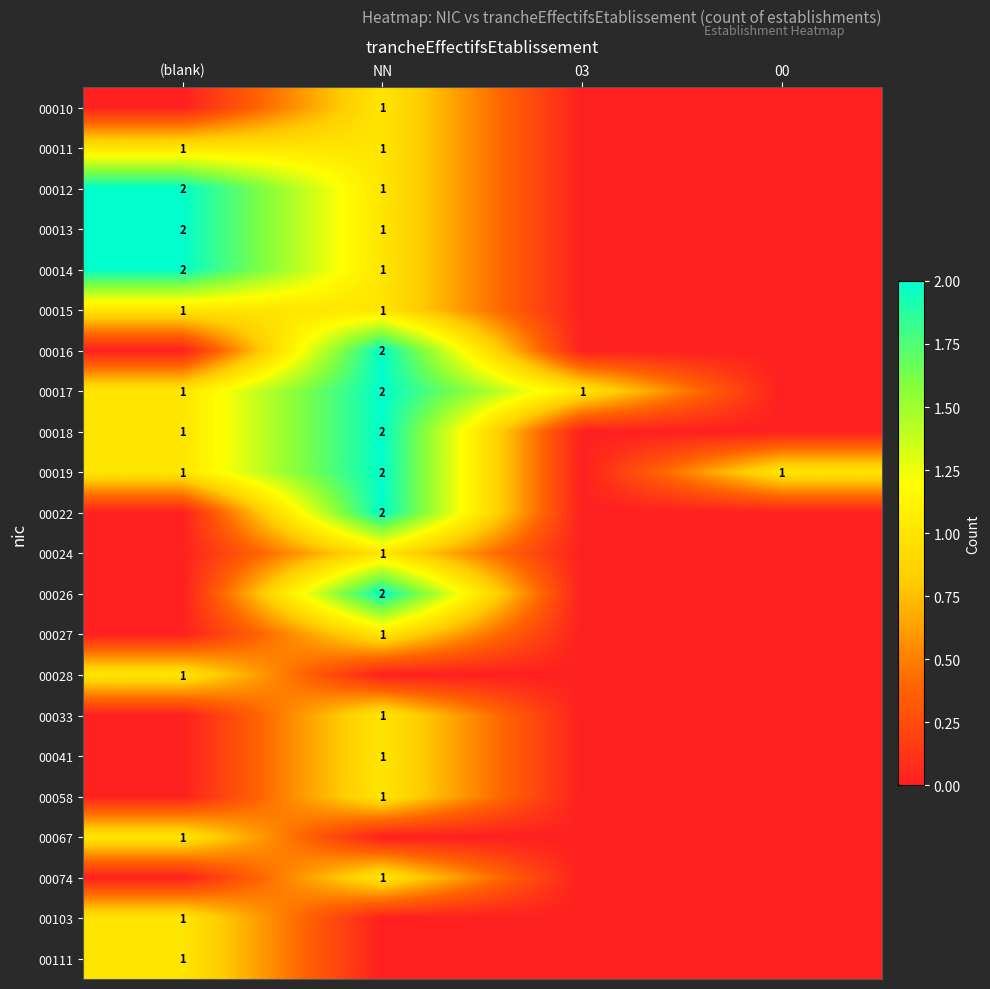

True or false: 00012 has a value of 1 at NN.

True